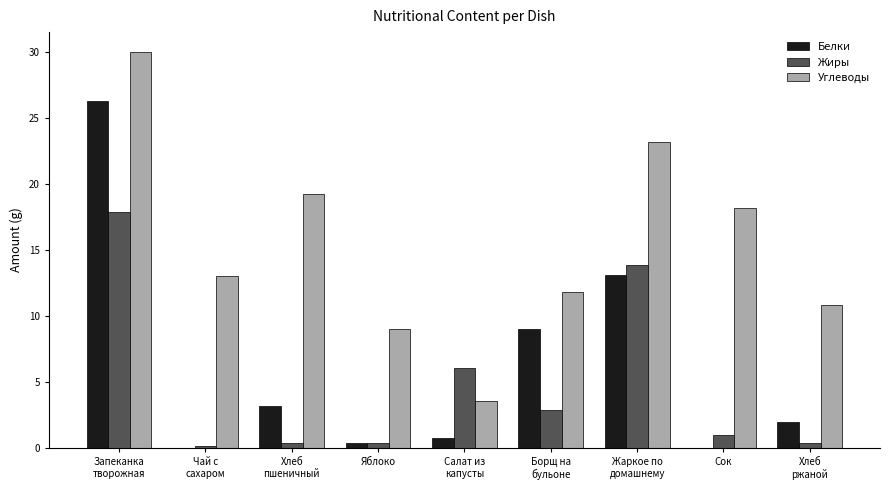

Is it true that Углеводы equals 5.2 at Чай с
сахаром?

False